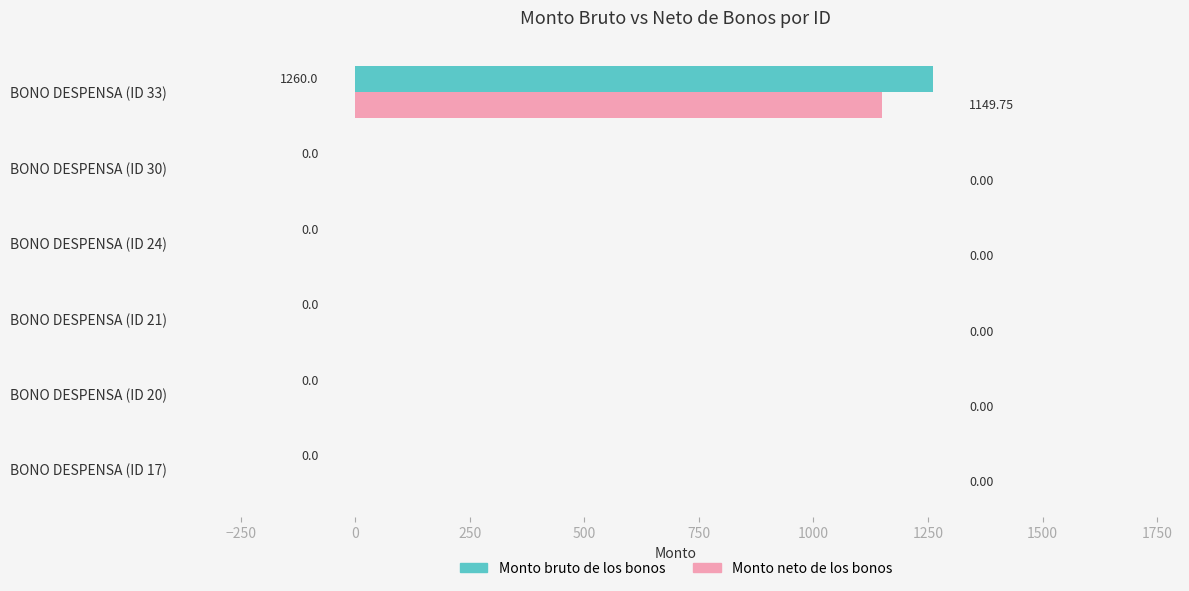

Which category has the highest value across all series?

BONO DESPENSA (ID 33)